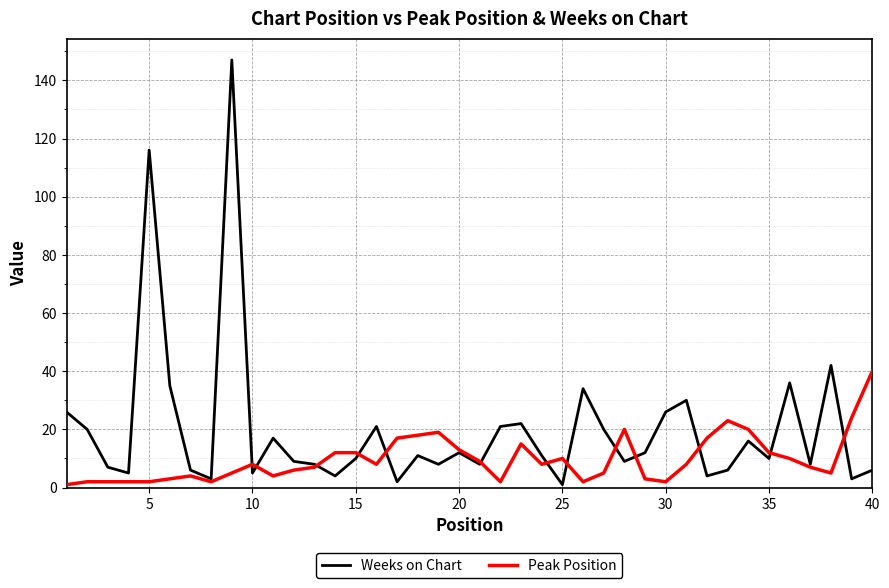

Rank the series by their average value, from highest to lowest.

Weeks on Chart, Peak Position